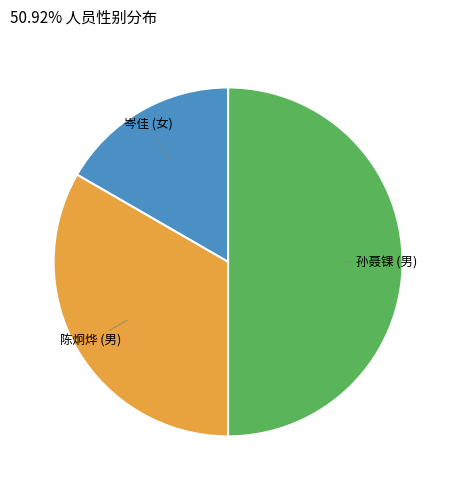

True or false: 孙聂锞 (男) accounts for 56% of the total.

False